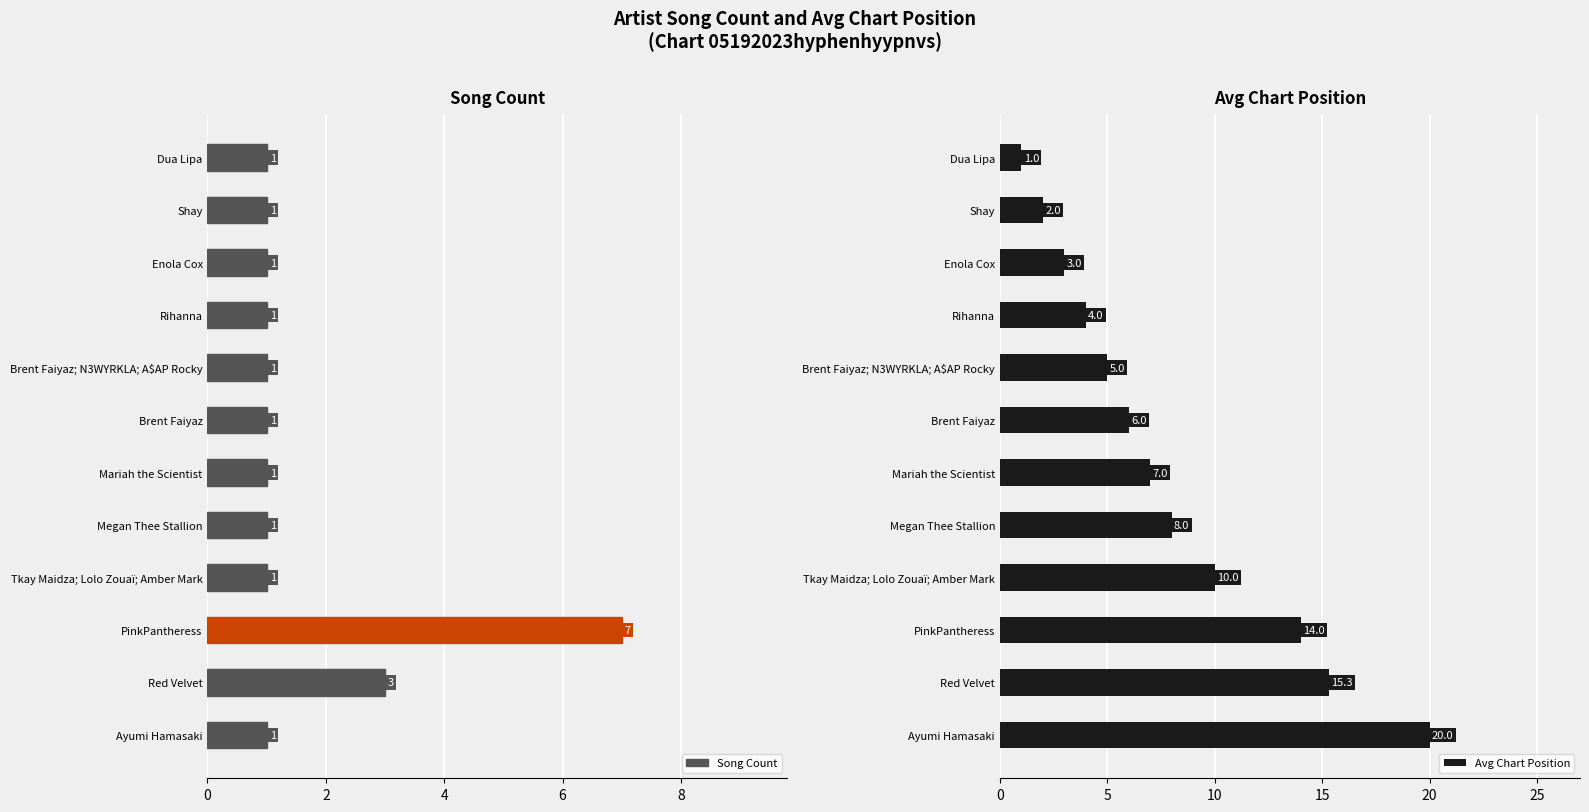

Reading left to right, what are all the values shown in this chart?

Song Count: 1.0	3.0	7.0	1.0	1.0	1.0	1.0	1.0	1.0	1.0	1.0	1.0
Avg Chart Position: 20.0	15.3	14.0	10.0	8.0	7.0	6.0	5.0	4.0	3.0	2.0	1.0